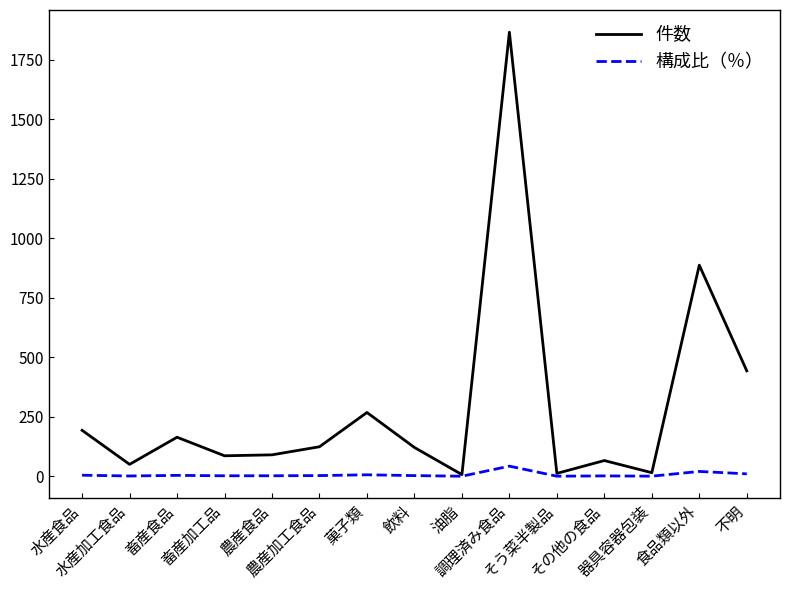

Rank the series by their maximum value, from lowest to highest.

構成比（％）, 件数